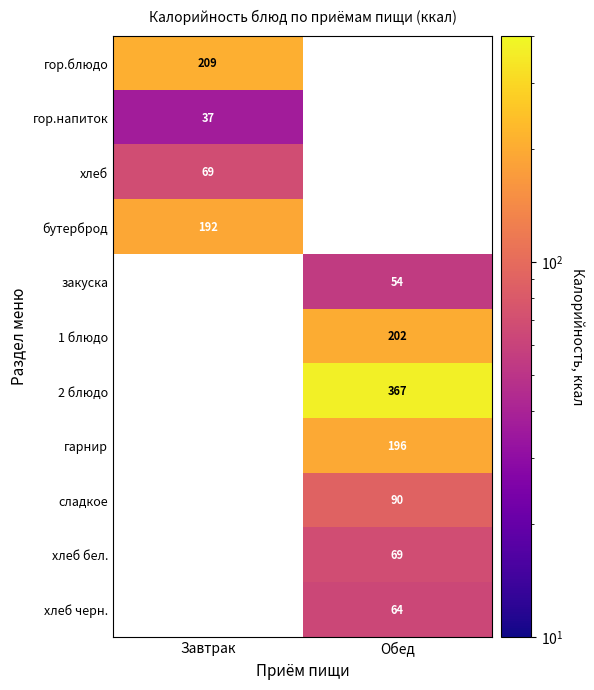

True or false: 2 блюдо has a value of 367 at Обед.

True